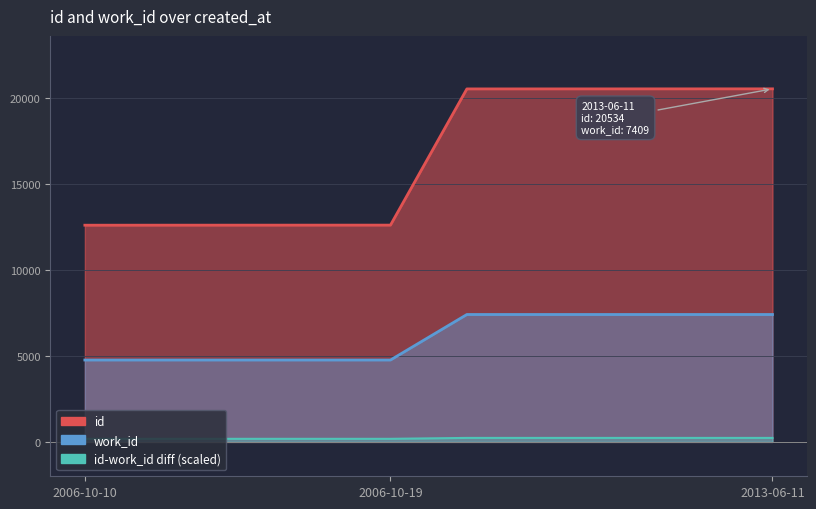

At which category is the sum across all series the highest?

2013-06-11